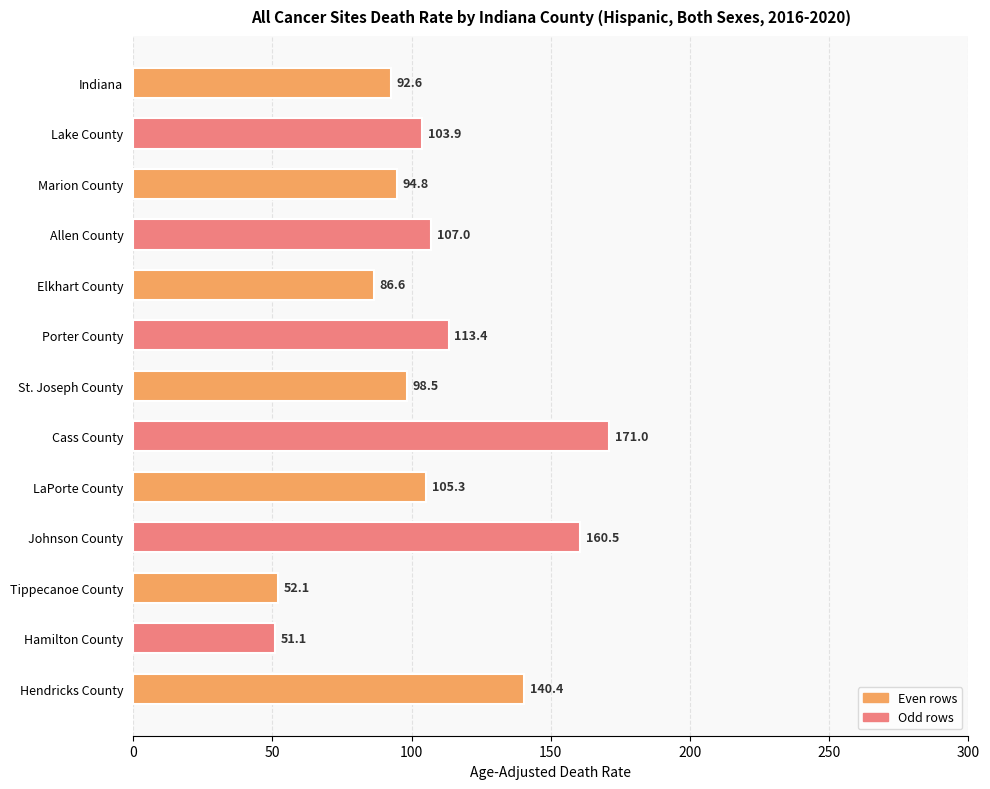

What is the label of the 7th bar from the bottom?

St. Joseph County